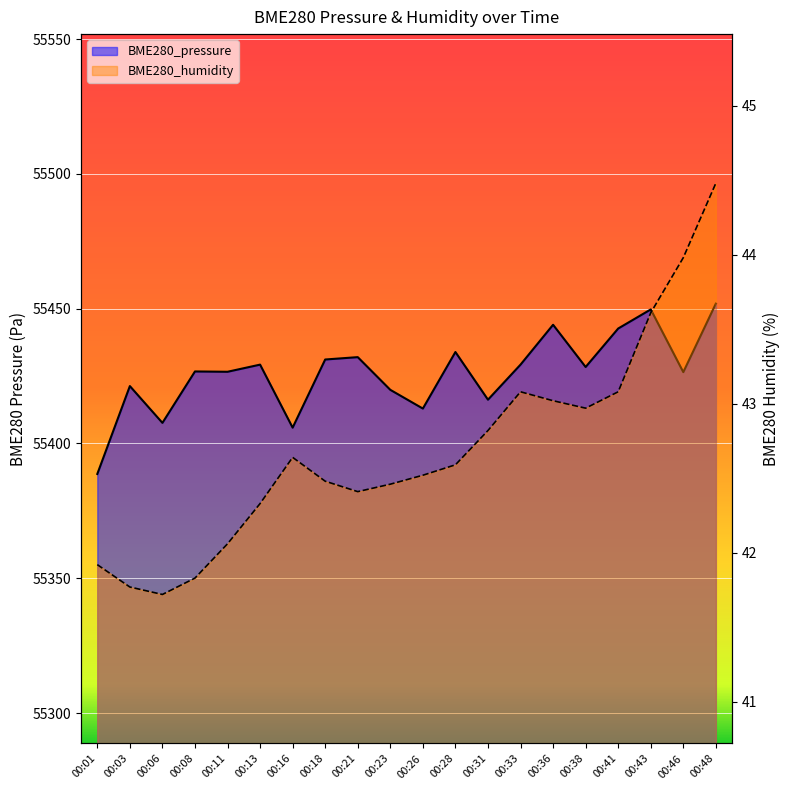

Where is BME280_pressure nearest to the value 55420?

00:23